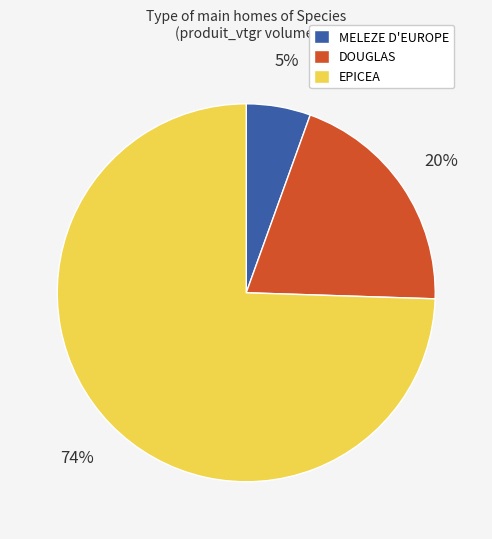

Which has a higher value, DOUGLAS or MELEZE D'EUROPE?

DOUGLAS